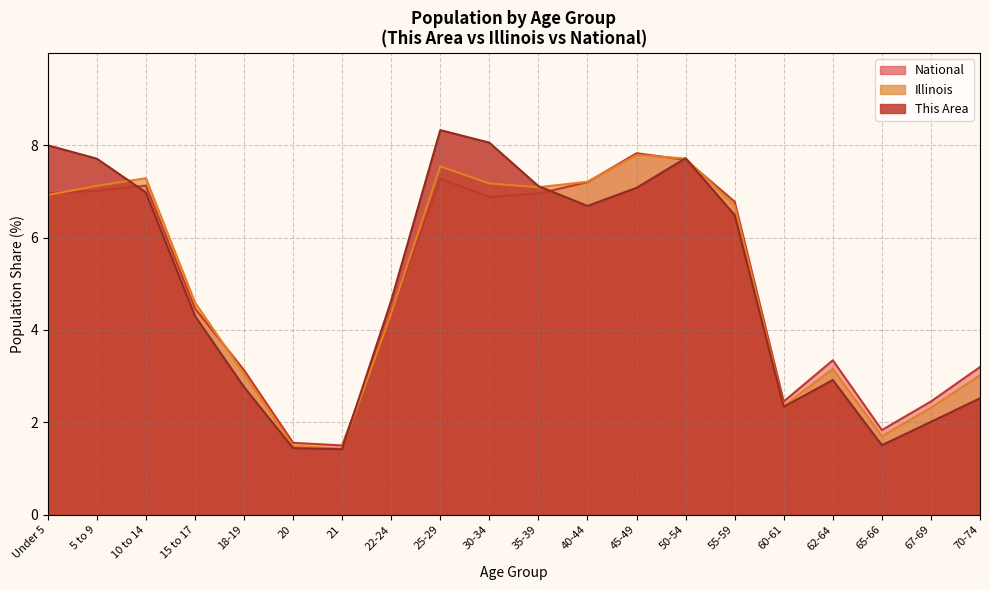

Is the value of National at 55-59 greater than the value of This Area at 21?

Yes